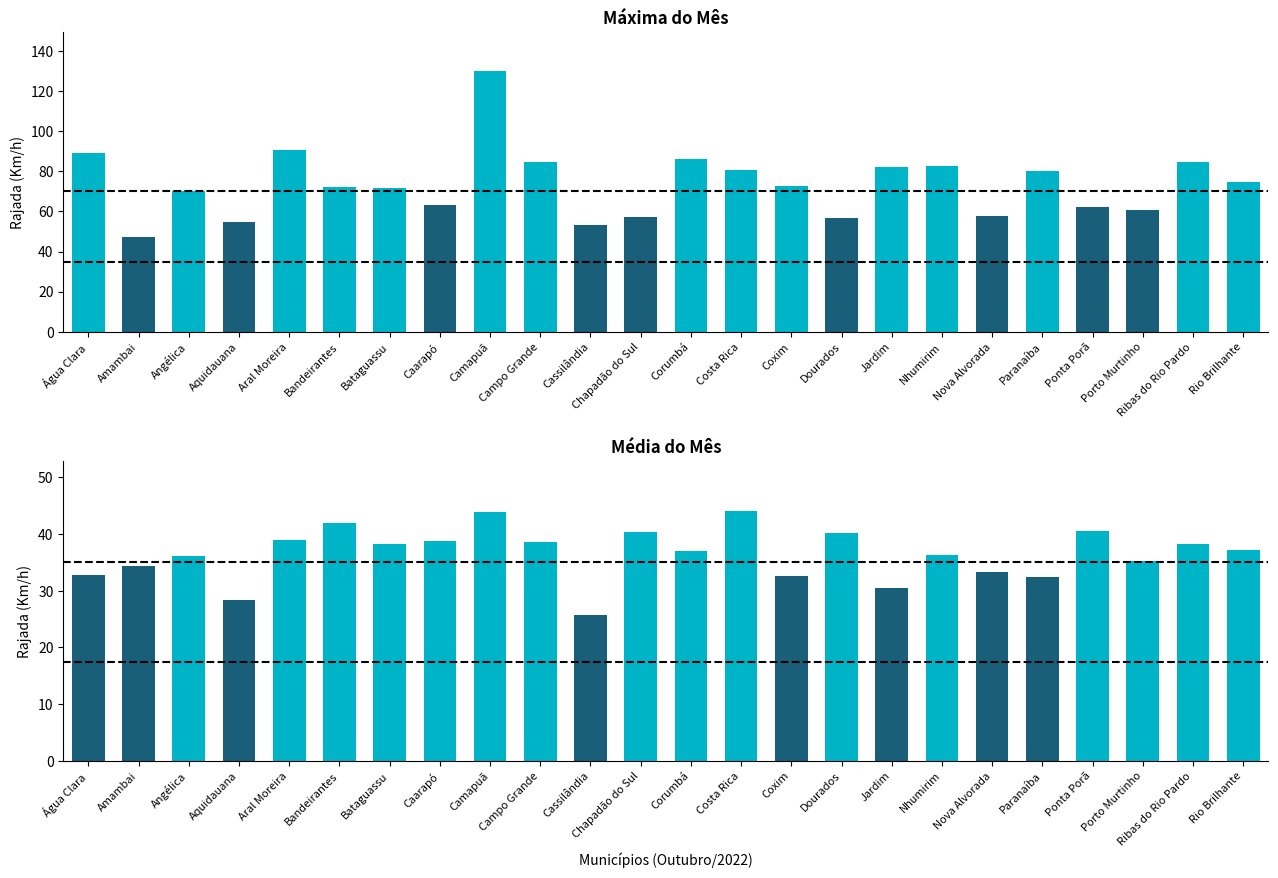

What is the label of the 22nd bar from the left?

Porto Murtinho